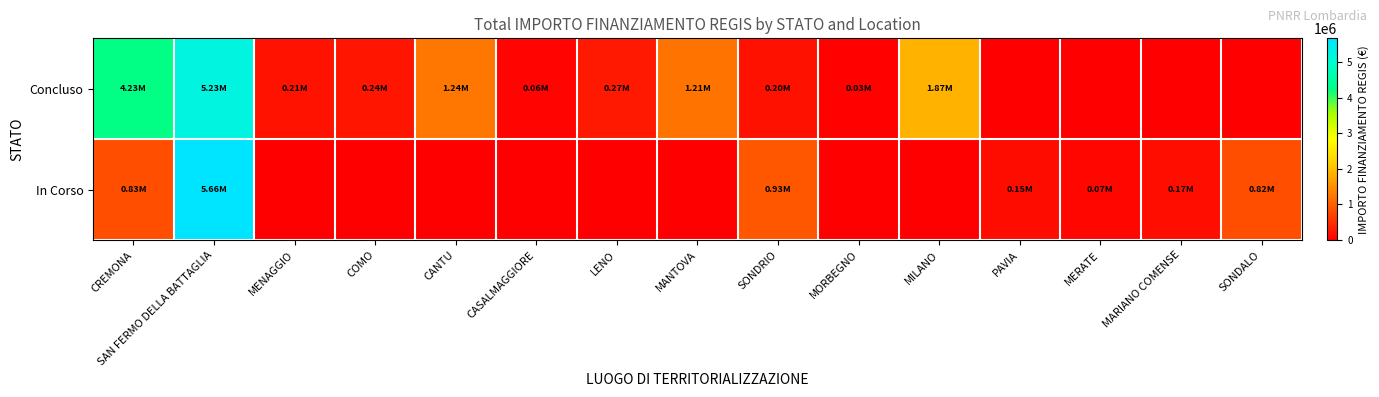

Between LENO and MILANO, which is larger?

MILANO